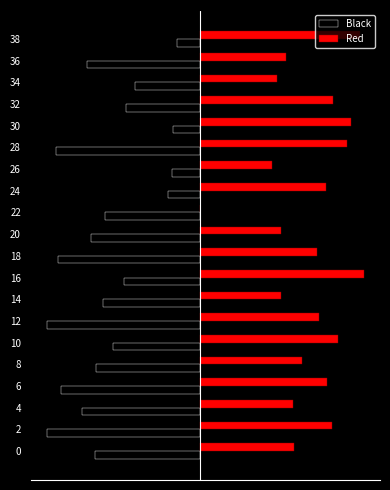

What are all the series names shown in the legend?

Black, Red